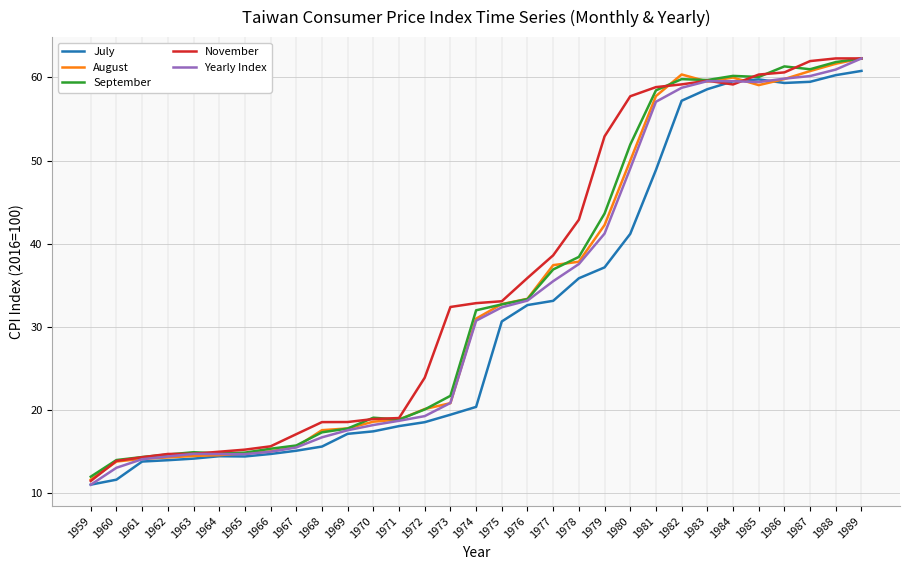

What is the spread (max minus min) of values at 1959?

1.0